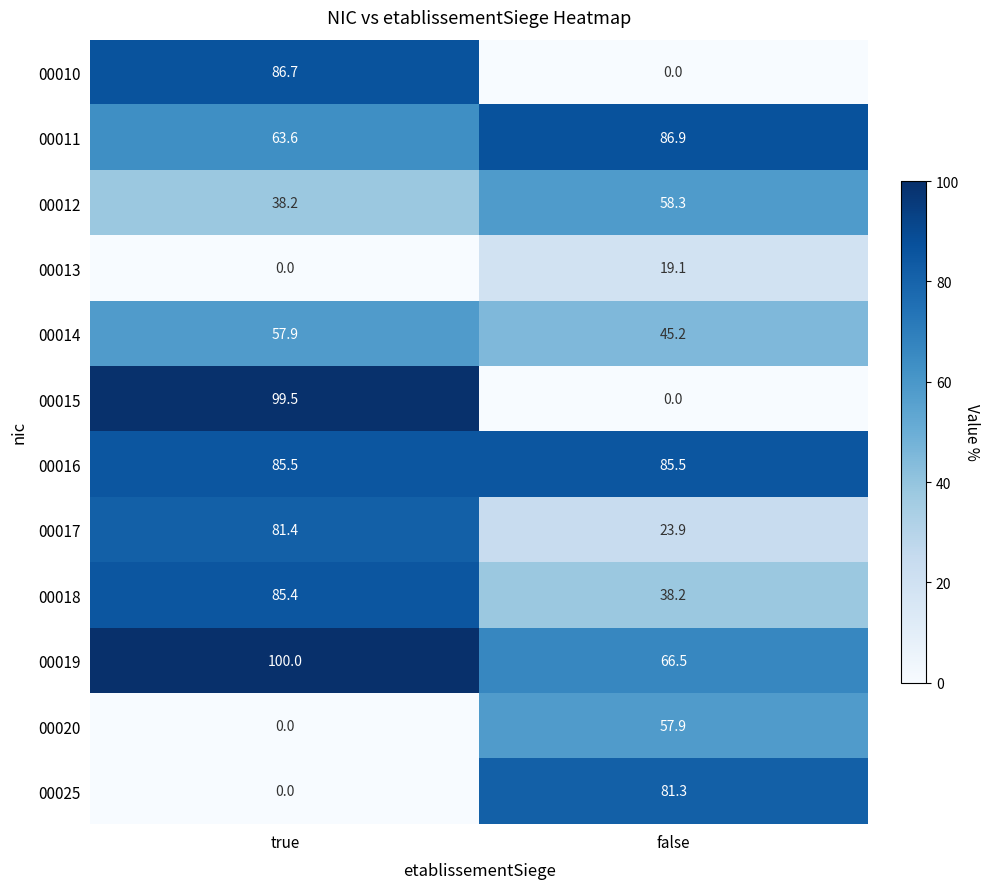

At which category is the sum across all series the highest?

true